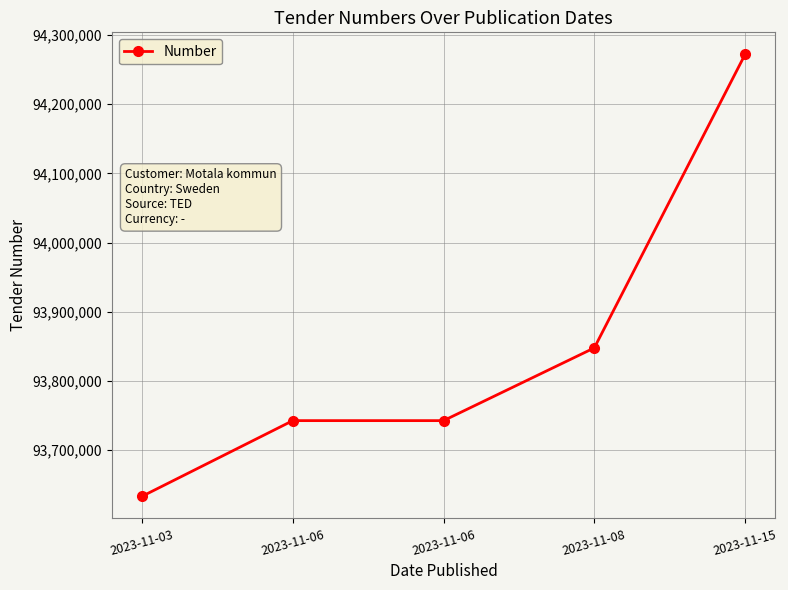

Is it true that the value at 2023-11-03 is 127758382?

False